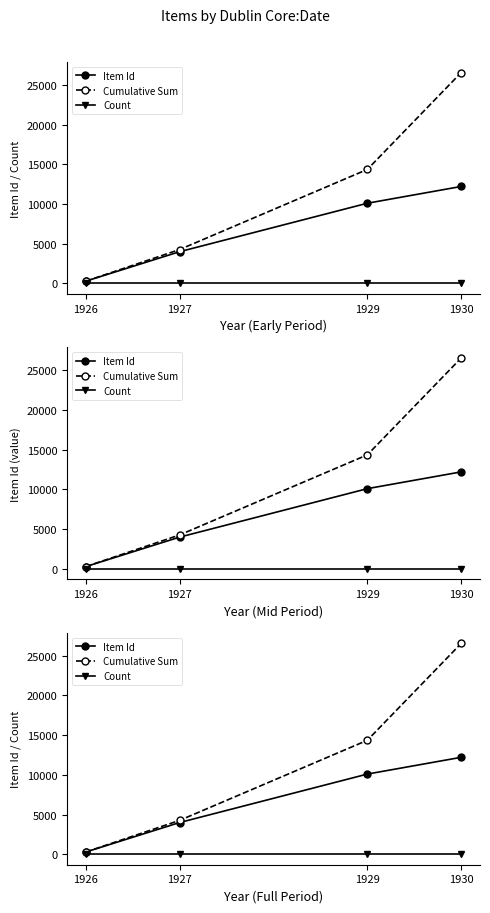

True or false: Cumulative Sum has more than 2 points higher than both neighbors.

False